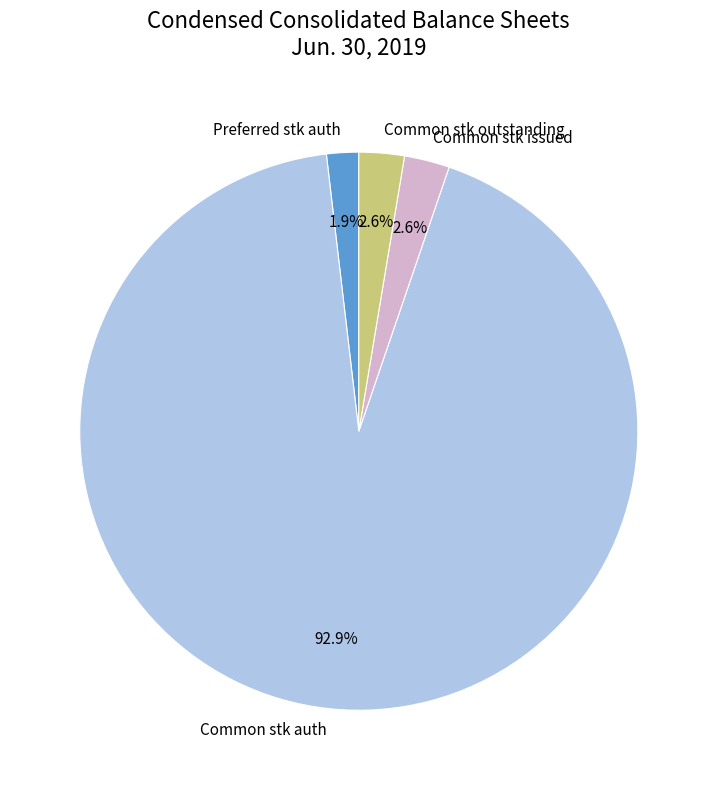

What portion of the pie excludes Common stk auth?

7.1%